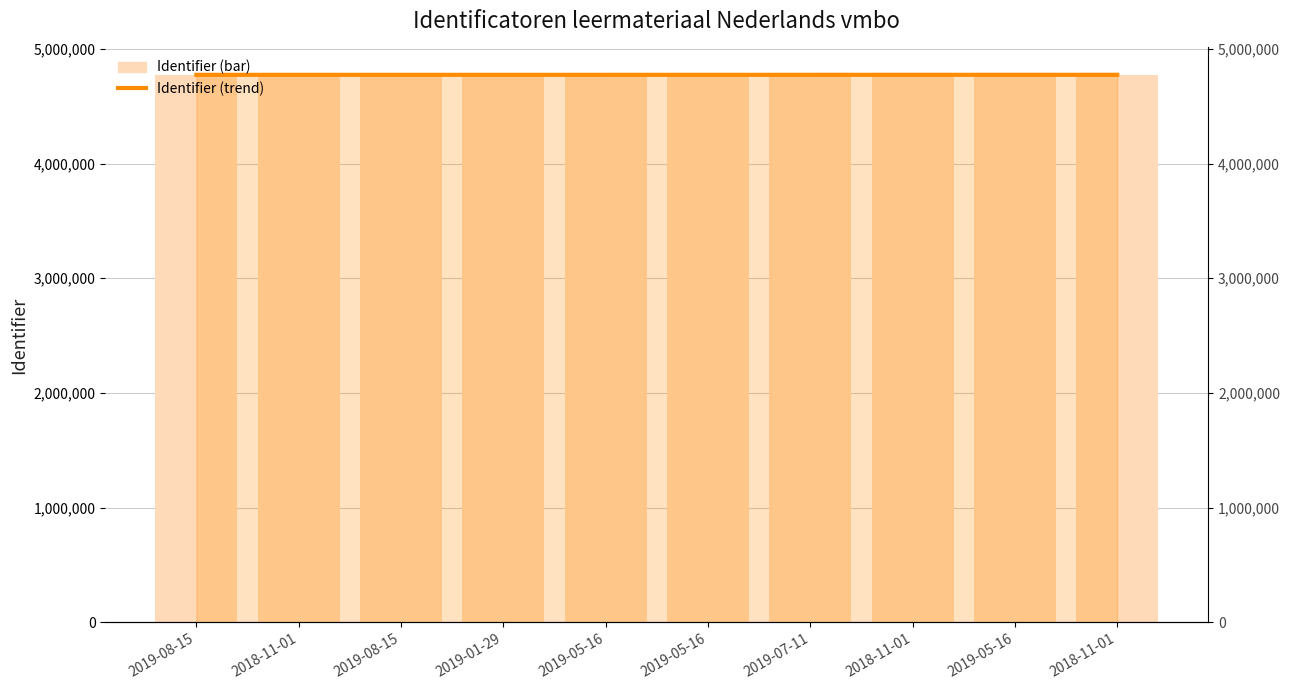

What is the approximate value of Identifier (bar) at 2018-11-01, to the nearest 5?

4772965